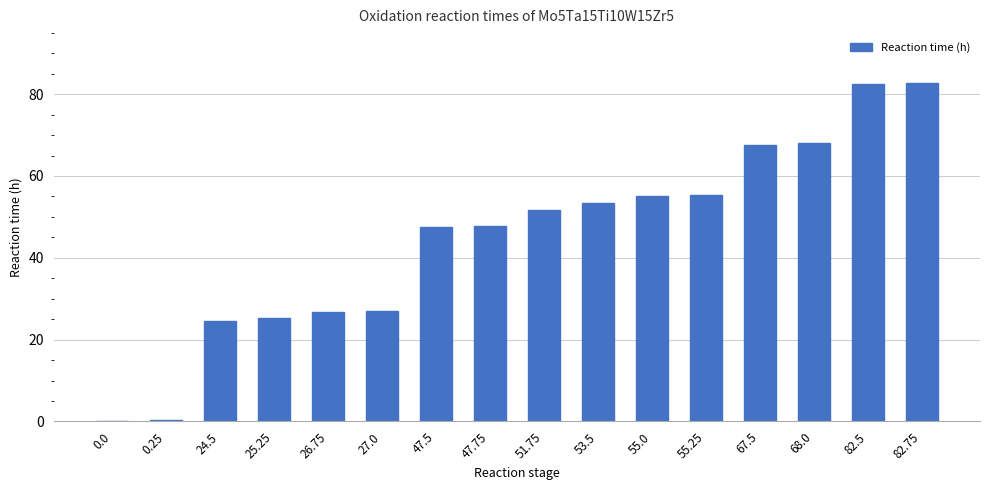

The chart shows a value of 25.2 at 25.25. True or false?

True